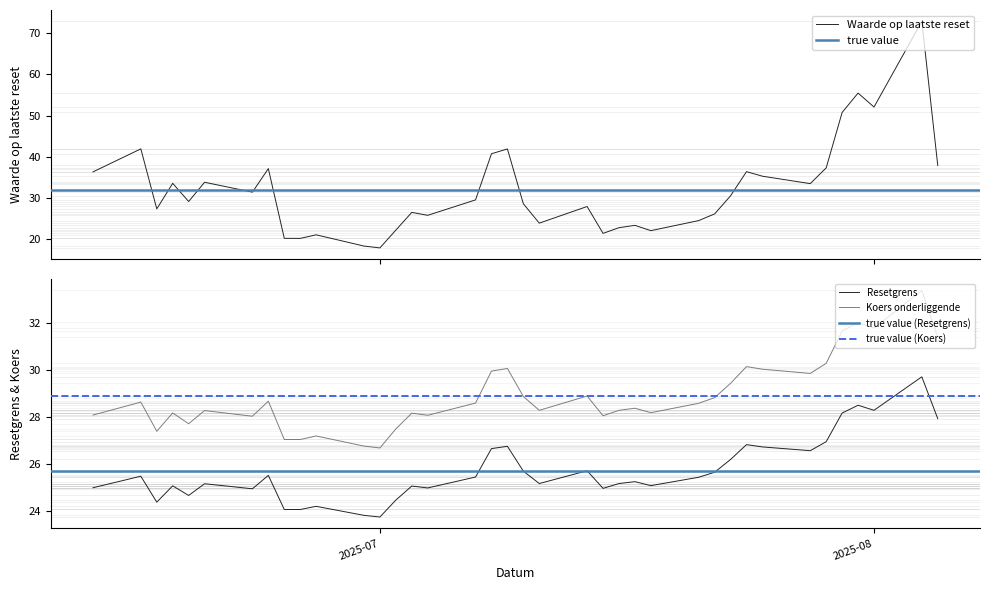

Does the chart have visible grid lines?

No